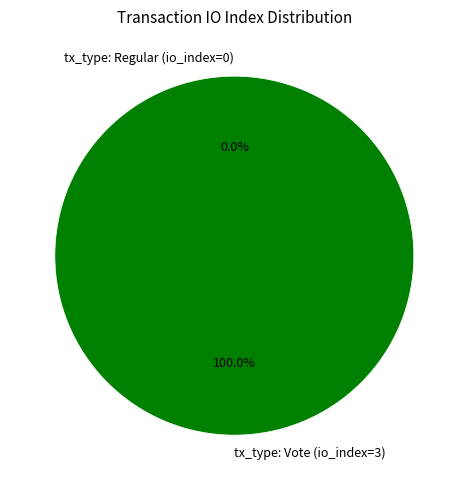

To the nearest percent, what is the difference between the tx_type: Vote (io_index=3) and tx_type: Regular (io_index=0) slice percentages?

100%